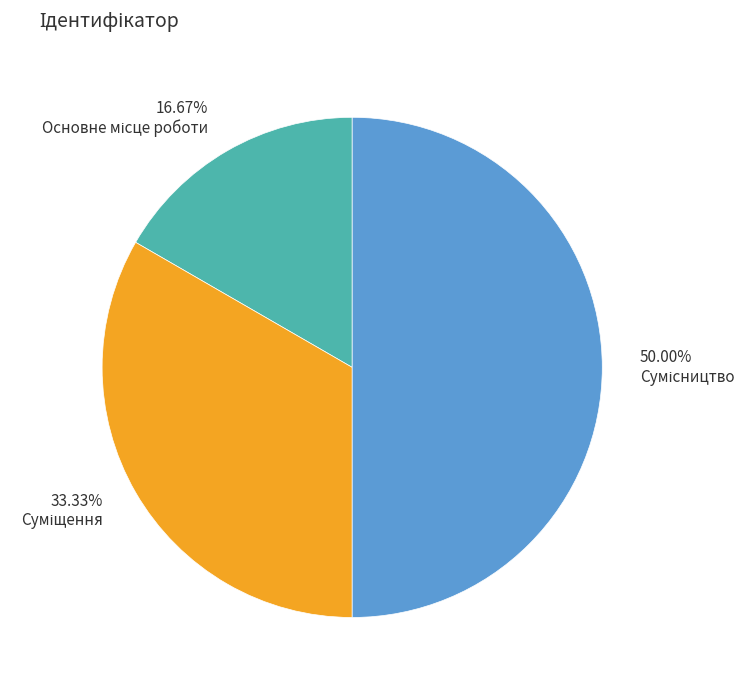

Which category has the smallest portion of the pie?

Основне місце роботи